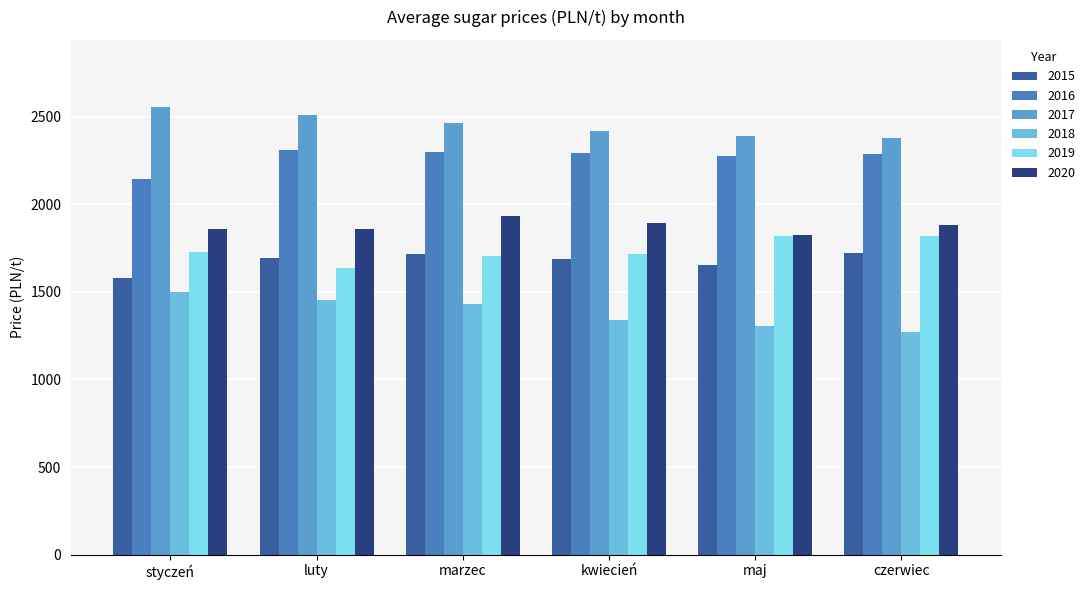

How many distinct data groups are displayed?

6